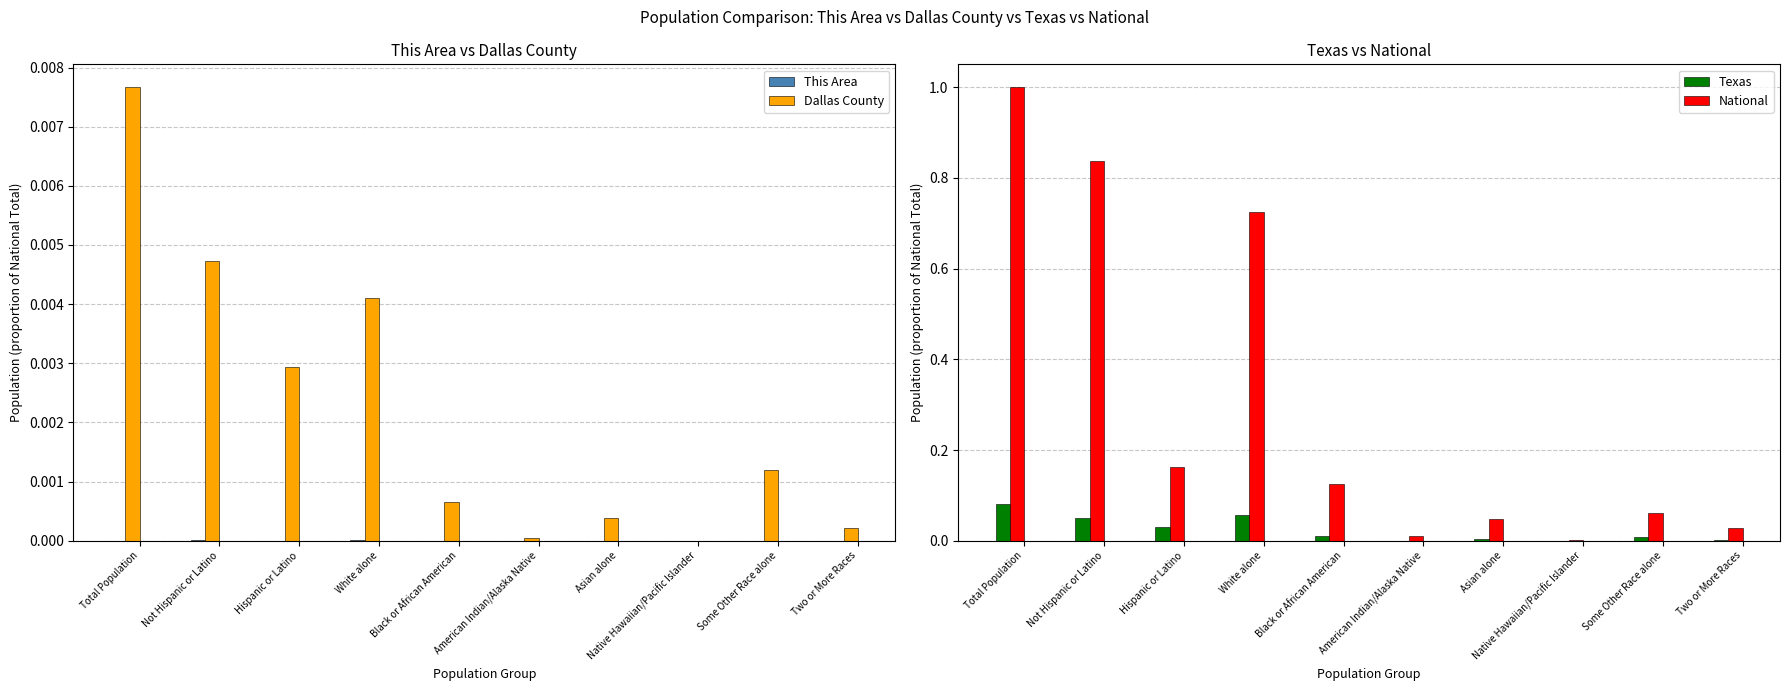

True or false: National has a value of 0.0 at Native Hawaiian/Pacific Islander.

False